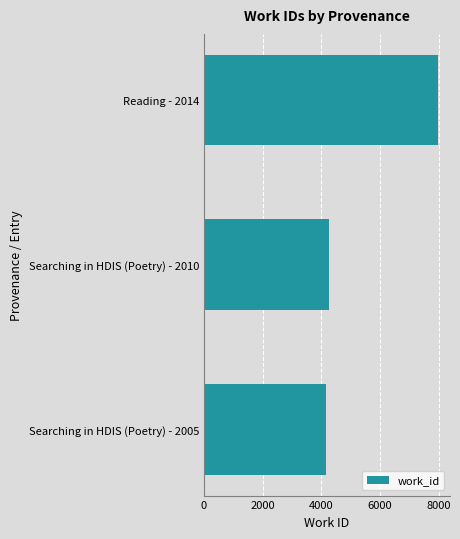

What is the sum of all values?

16408